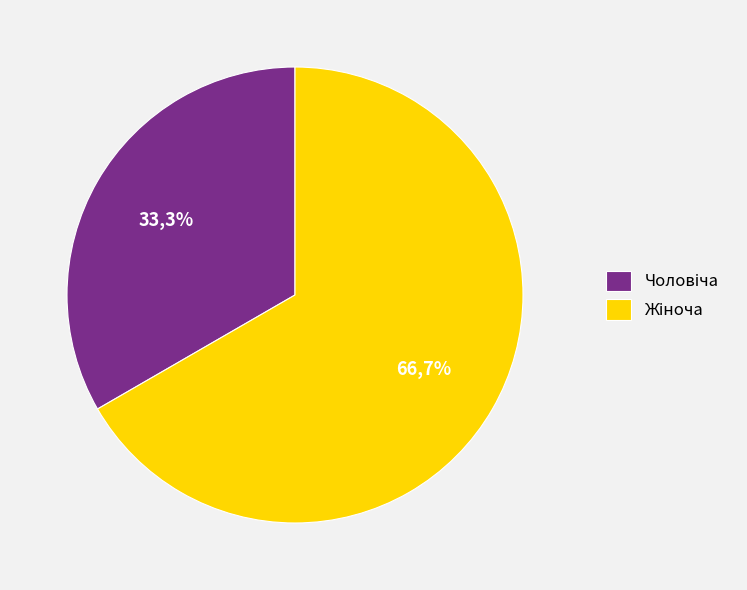

Approximately how many times larger is the value at Чоловіча compared to Жіноча?

0.5